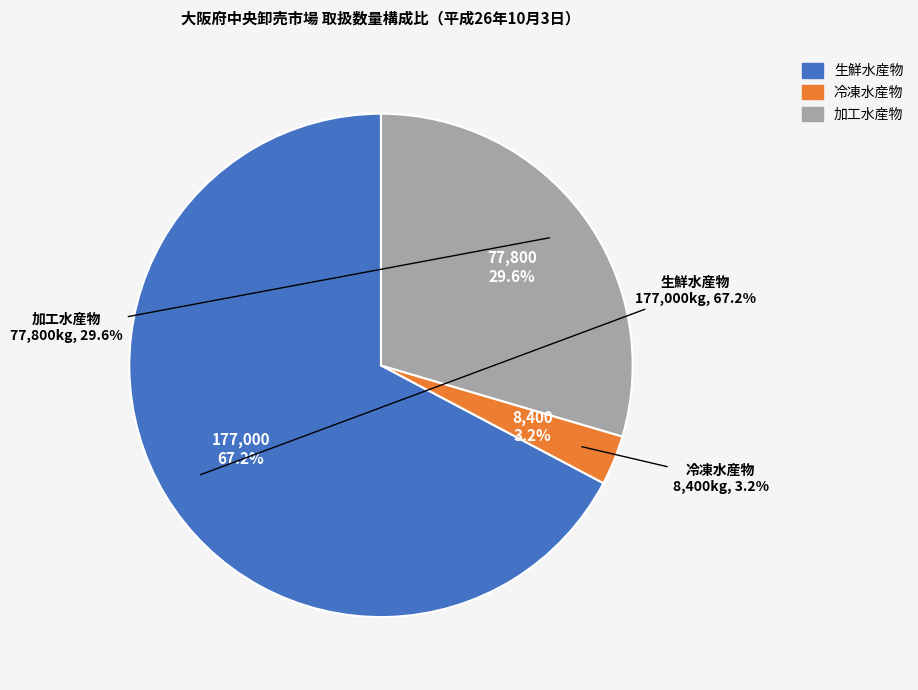

True or false: 生鮮水産物 accounts for 61% of the total.

False